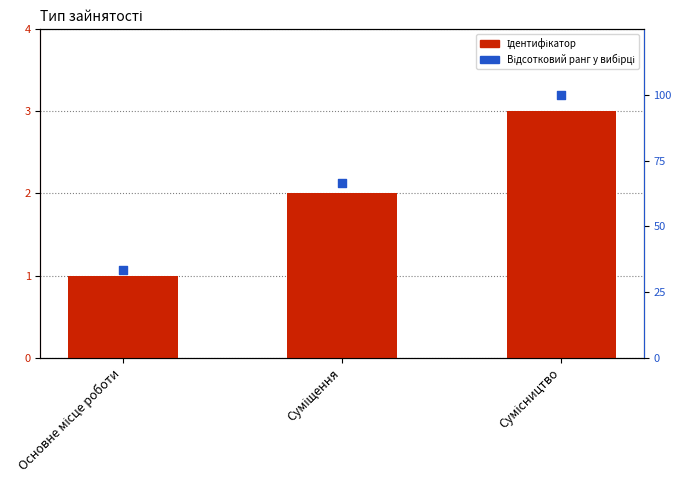

What is the total value across all series at Суміщення?

68.7